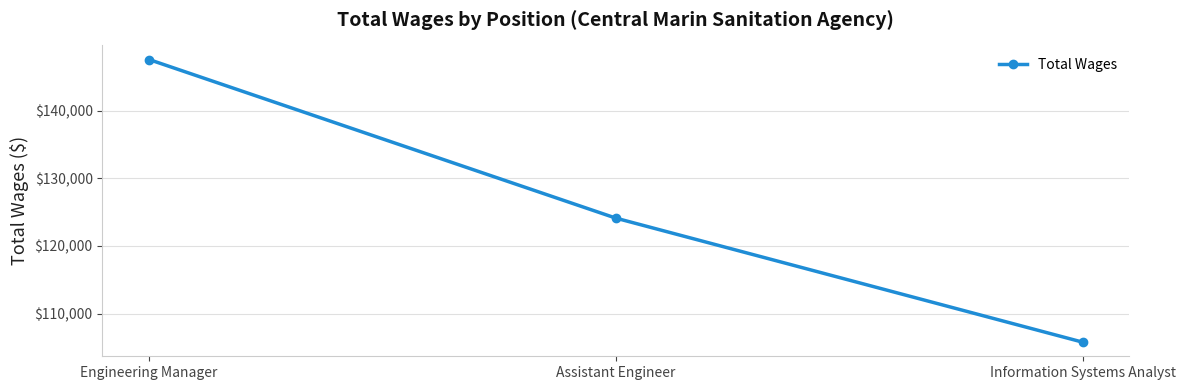

Count the number of categories in the chart.

3